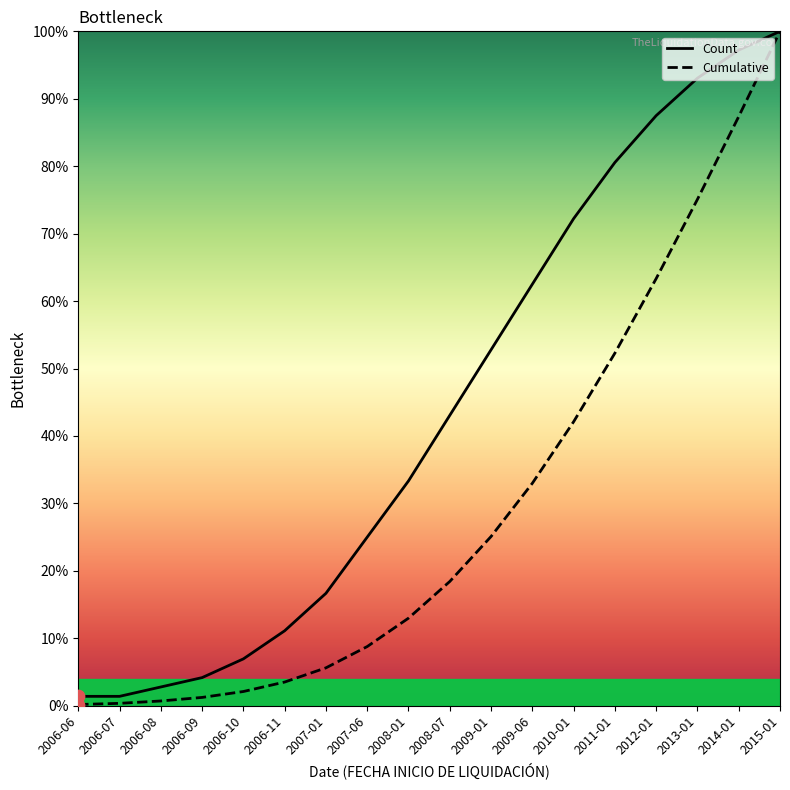

At which category is the sum across all series the highest?

2015-01